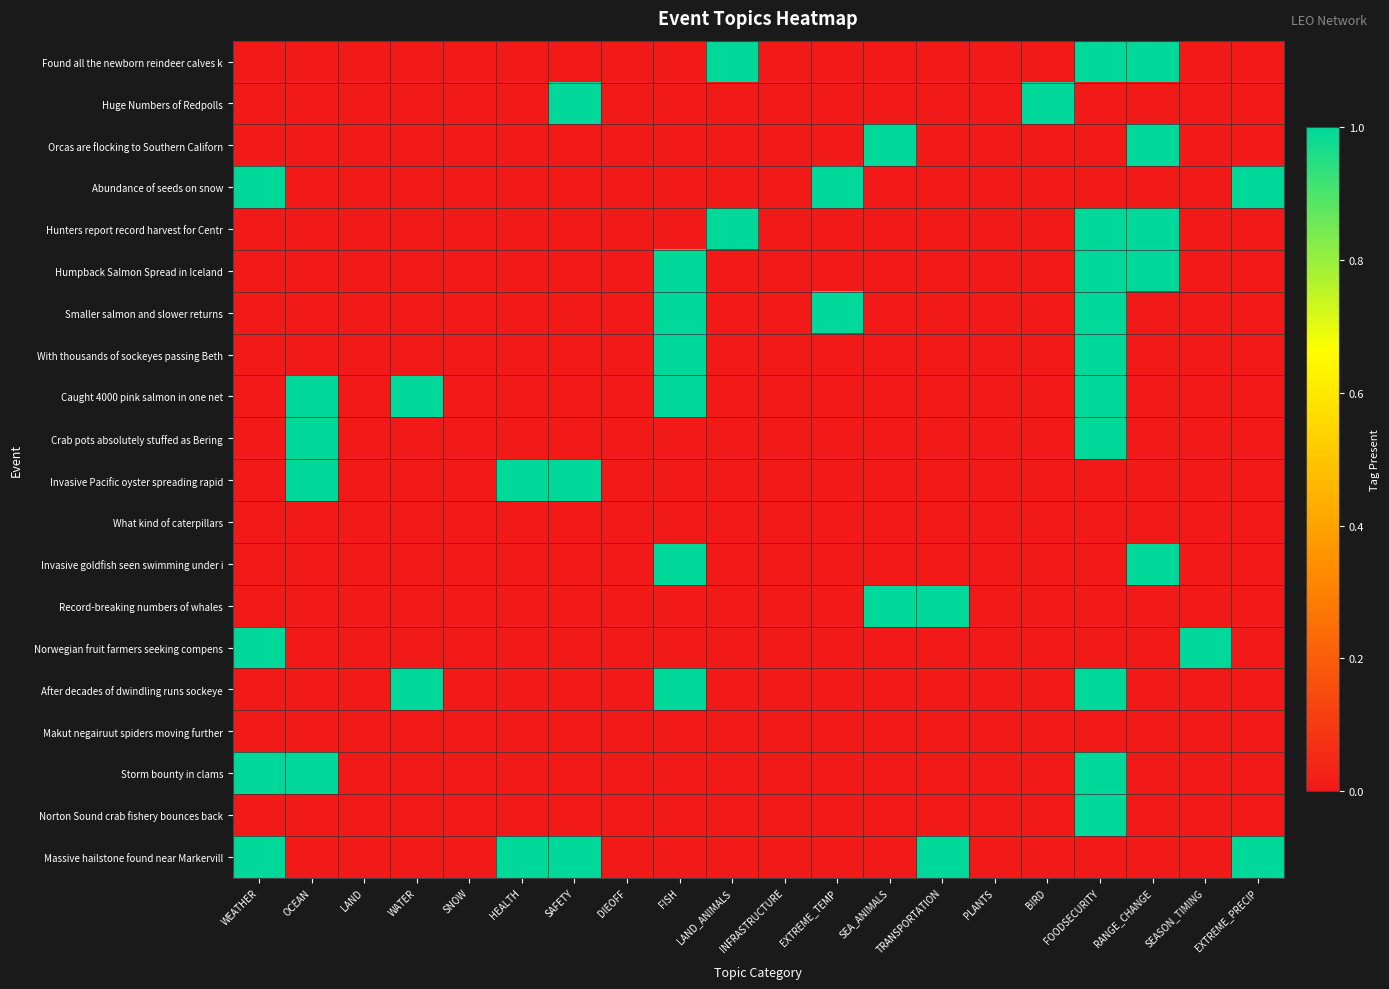

Which has a higher value, SNOW or EXTREME_PRECIP?

SNOW